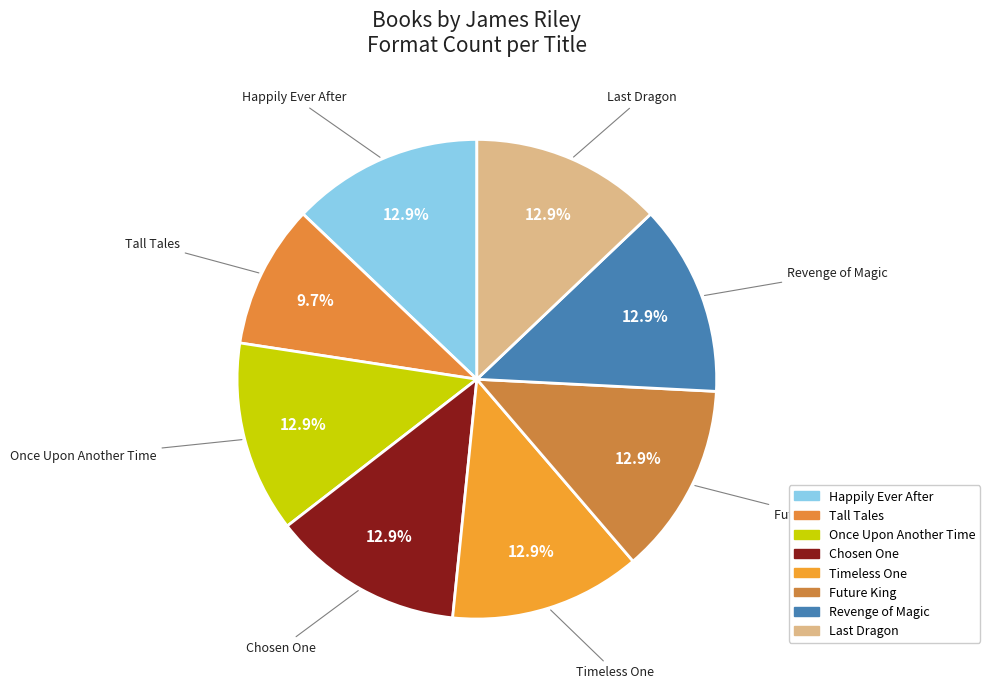

How much of the chart is everything except Chosen One?

87.1%